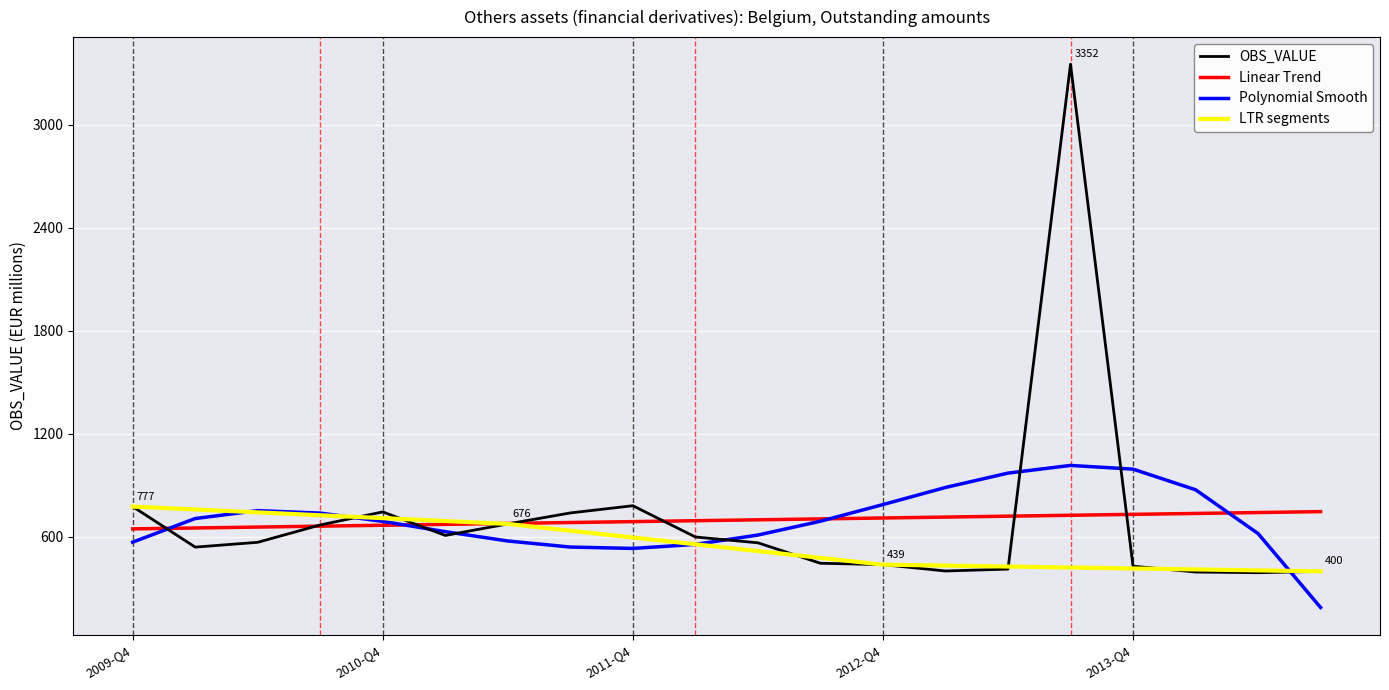

Rank the categories by value from highest to lowest.

2013-Q3, 2011-Q4, 2009-Q4, 2010-Q4, 2011-Q3, 2011-Q2, 2010-Q3, 2011-Q1, 2012-Q1, 2010-Q2, 2012-Q2, 2010-Q1, 2012-Q3, 2012-Q4, 2013-Q4, 2013-Q2, 2013-Q1, 2014-Q3, 2014-Q1, 2014-Q2